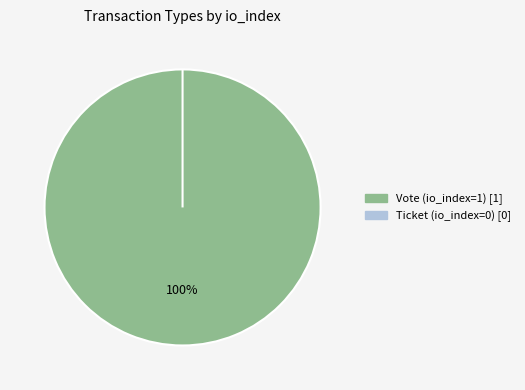

Does Ticket account for over 50% of the chart?

No